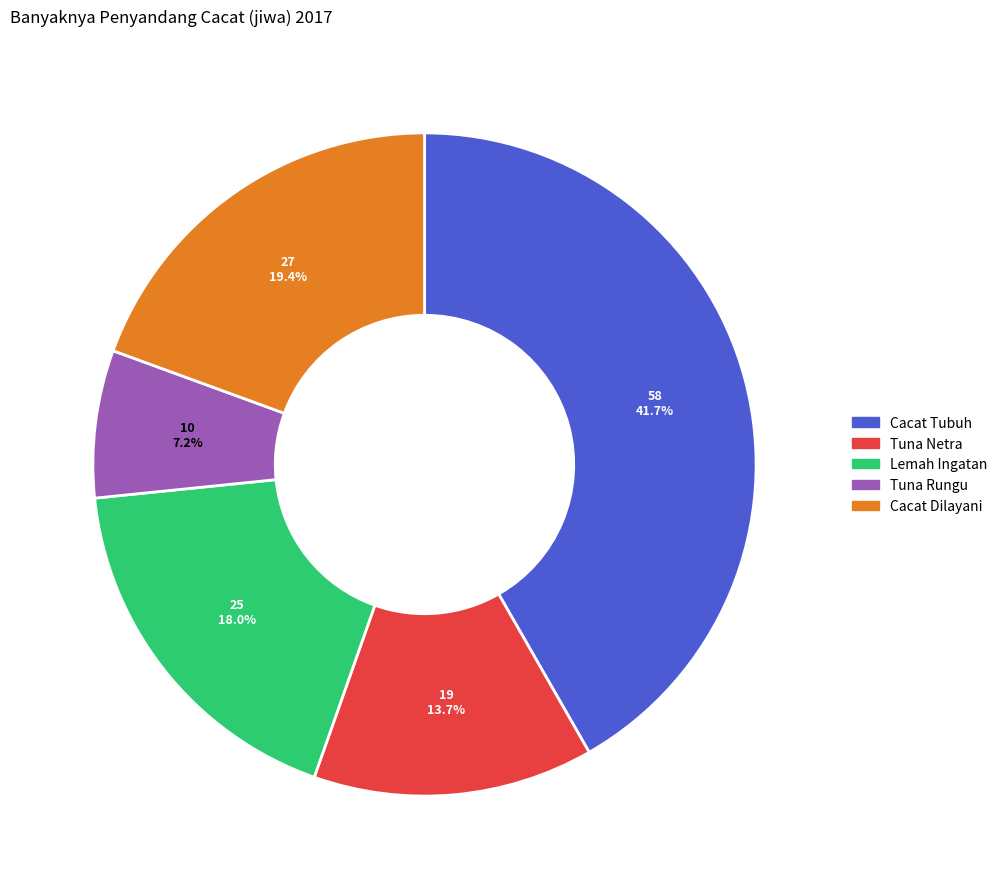

Rank the categories by value from highest to lowest.

Cacat Tubuh, Cacat Dilayani, Lemah Ingatan, Tuna Netra, Tuna Rungu